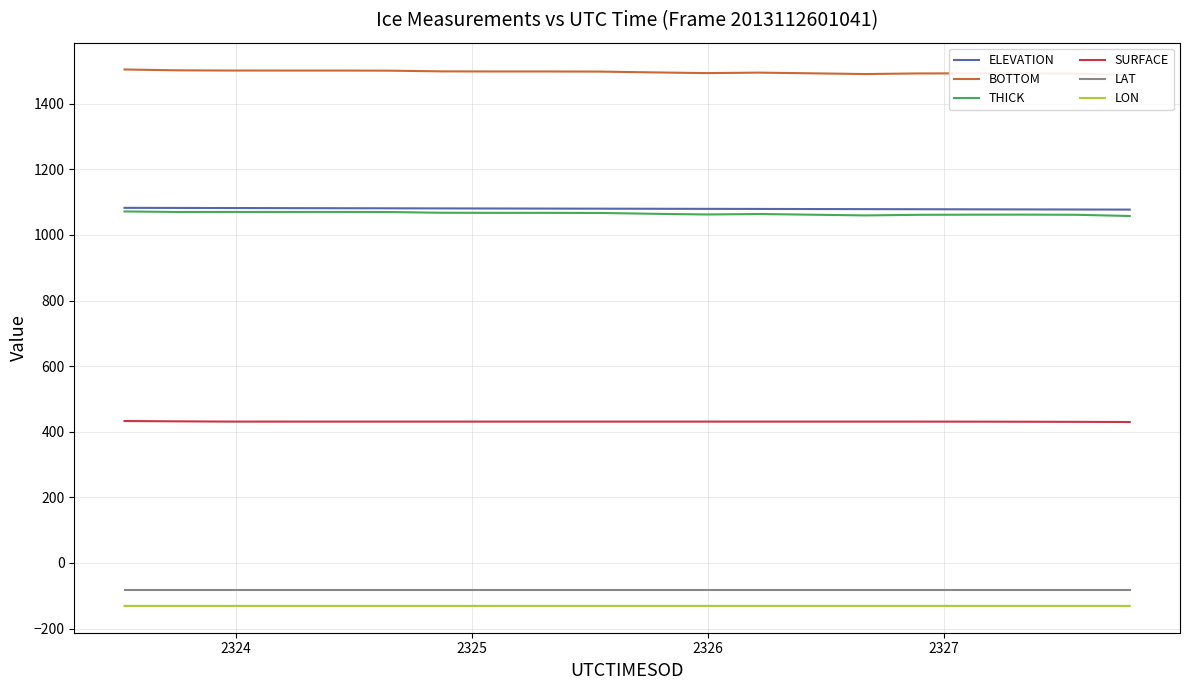

Which series has the largest total across all categories?

BOTTOM